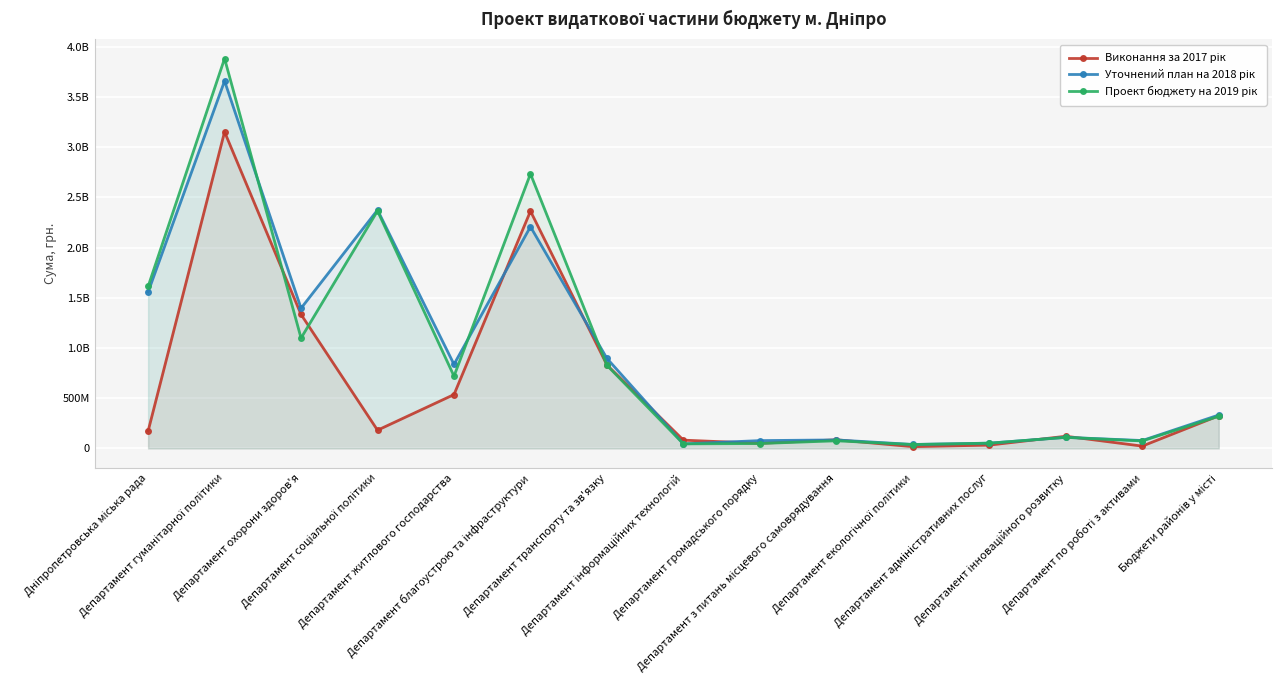

What is the sum of all Виконання за 2017 рік values?

9305888597